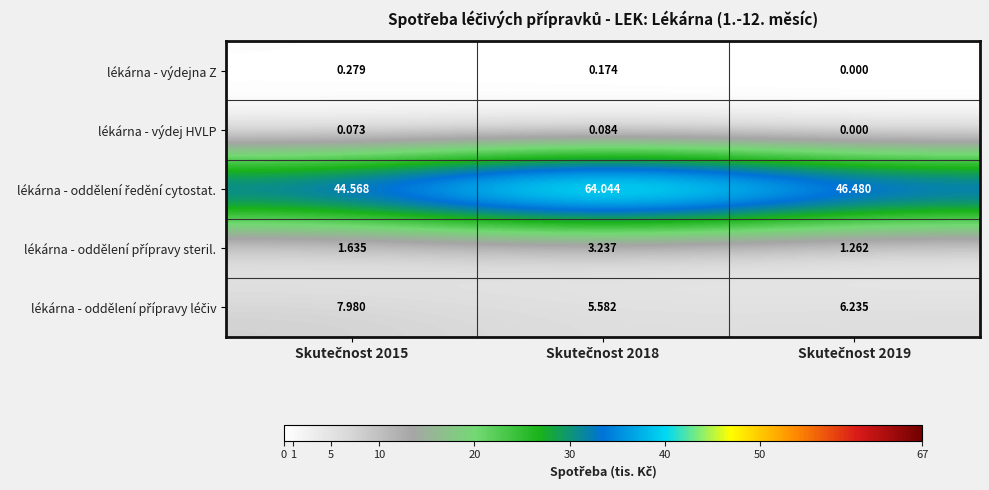

Which series has the largest range (max minus min)?

lékárna - oddělení ředění cytostat.